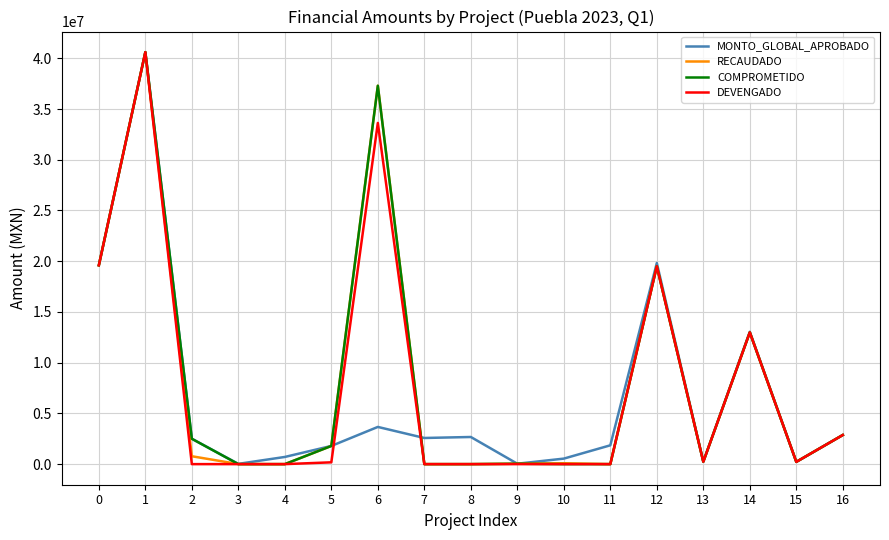

What is the difference between the DEVENGADO values at 14 and 12?

6515142.8